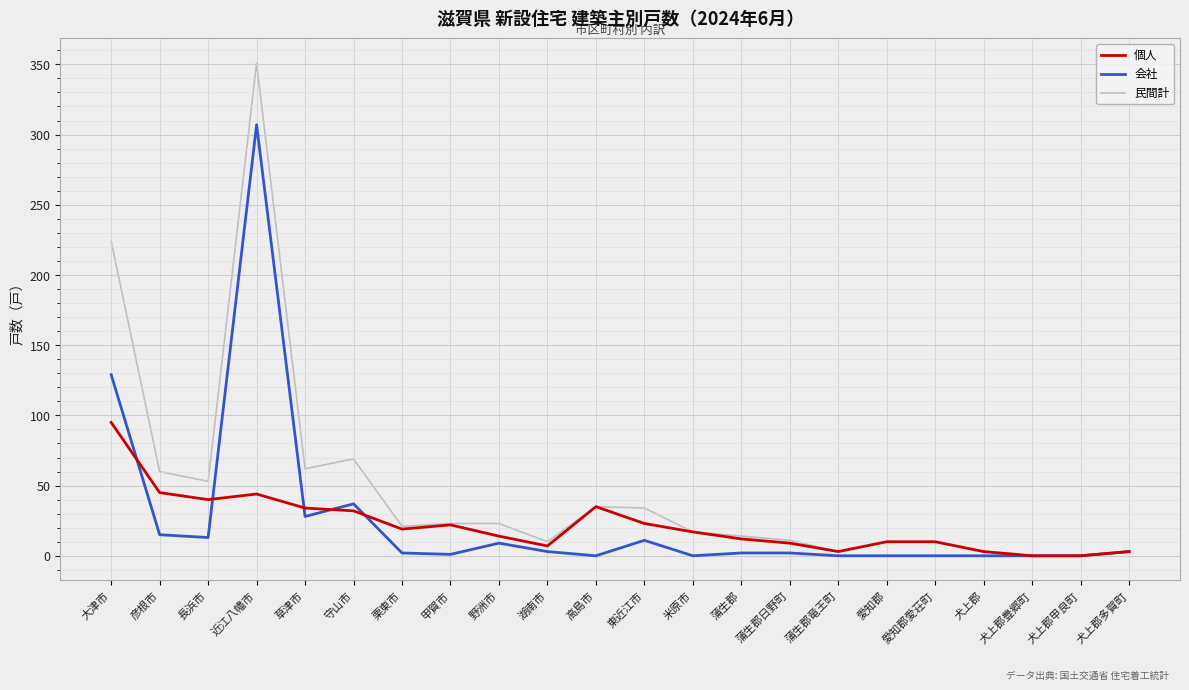

Is it true that 会社 equals 57 at 守山市?

False